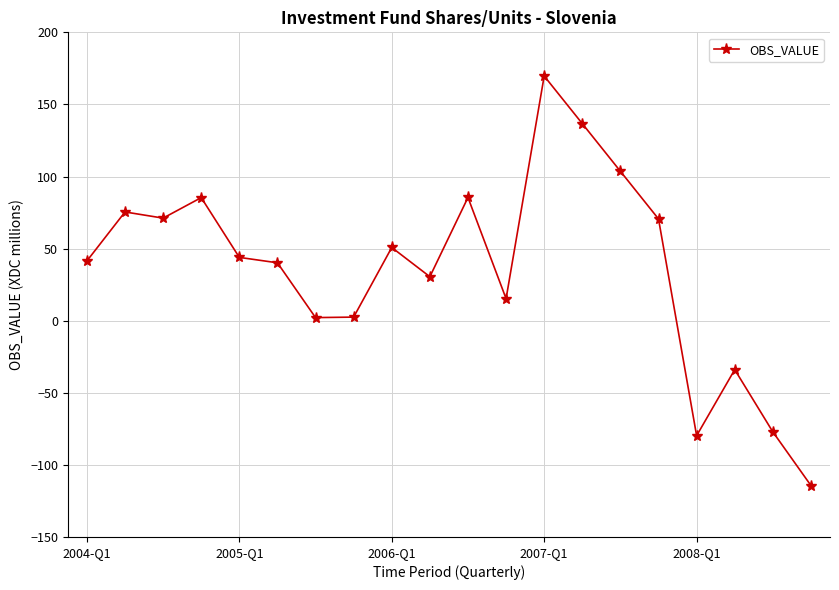

What is the smallest value displayed?

-114.3